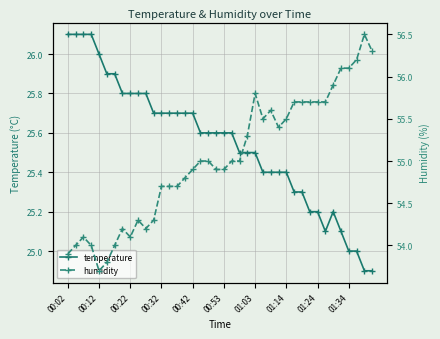

True or false: temperature and humidity cross at least once.

False